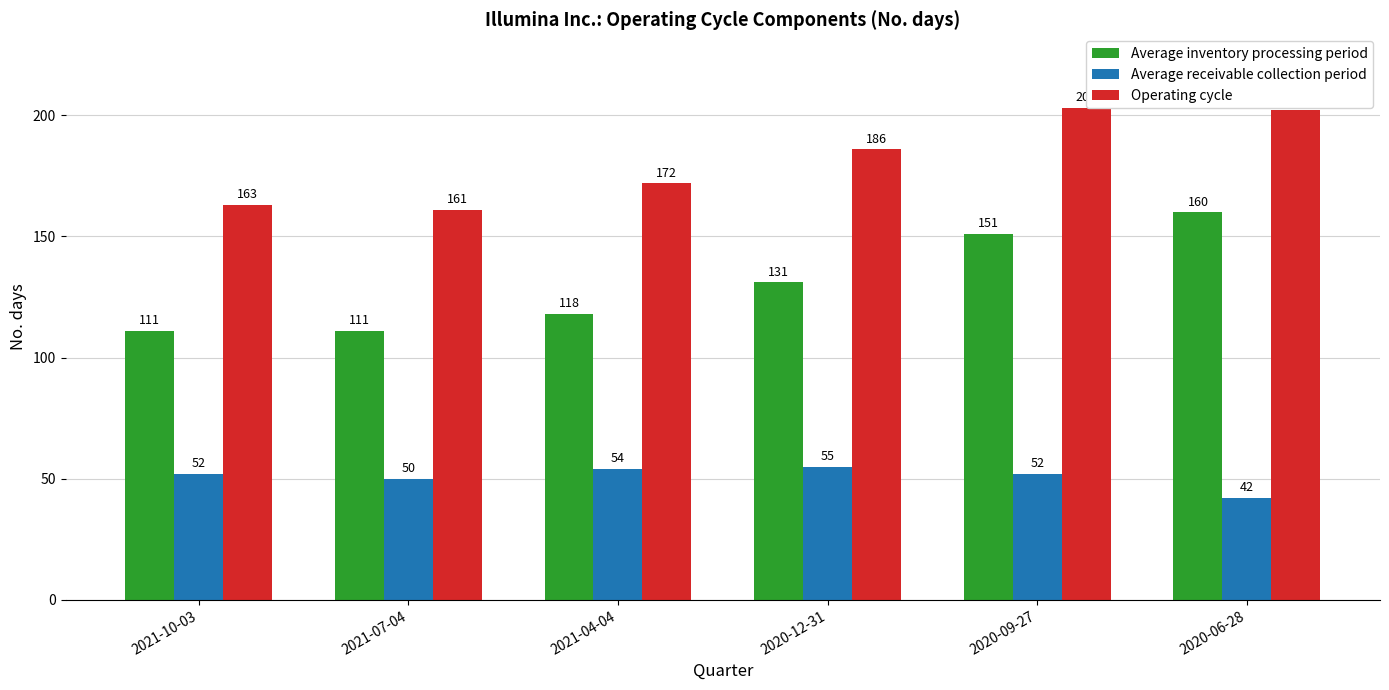

How many distinct data groups are displayed?

3